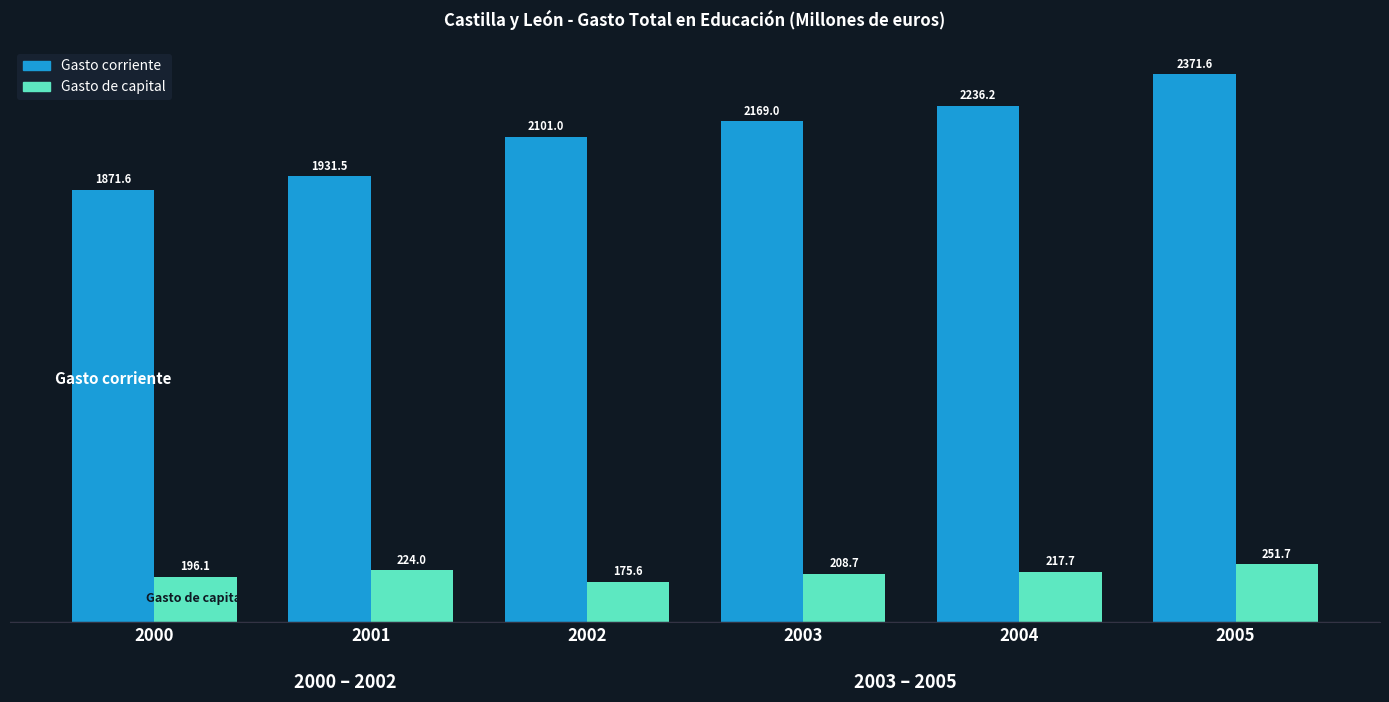

The Gasto de capital series shows 196.1 at 2000. True or false?

True